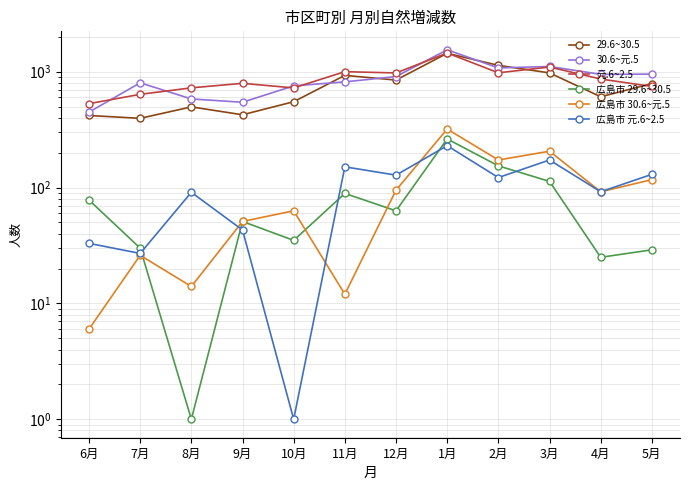

How many values in the 広島市 元.6~2.5 series are below 122?

6